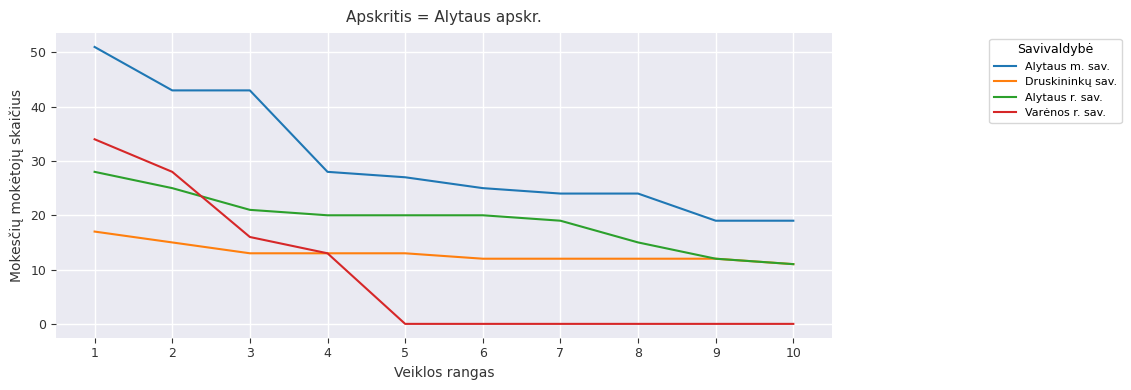

At which category is the sum across all series the highest?

1